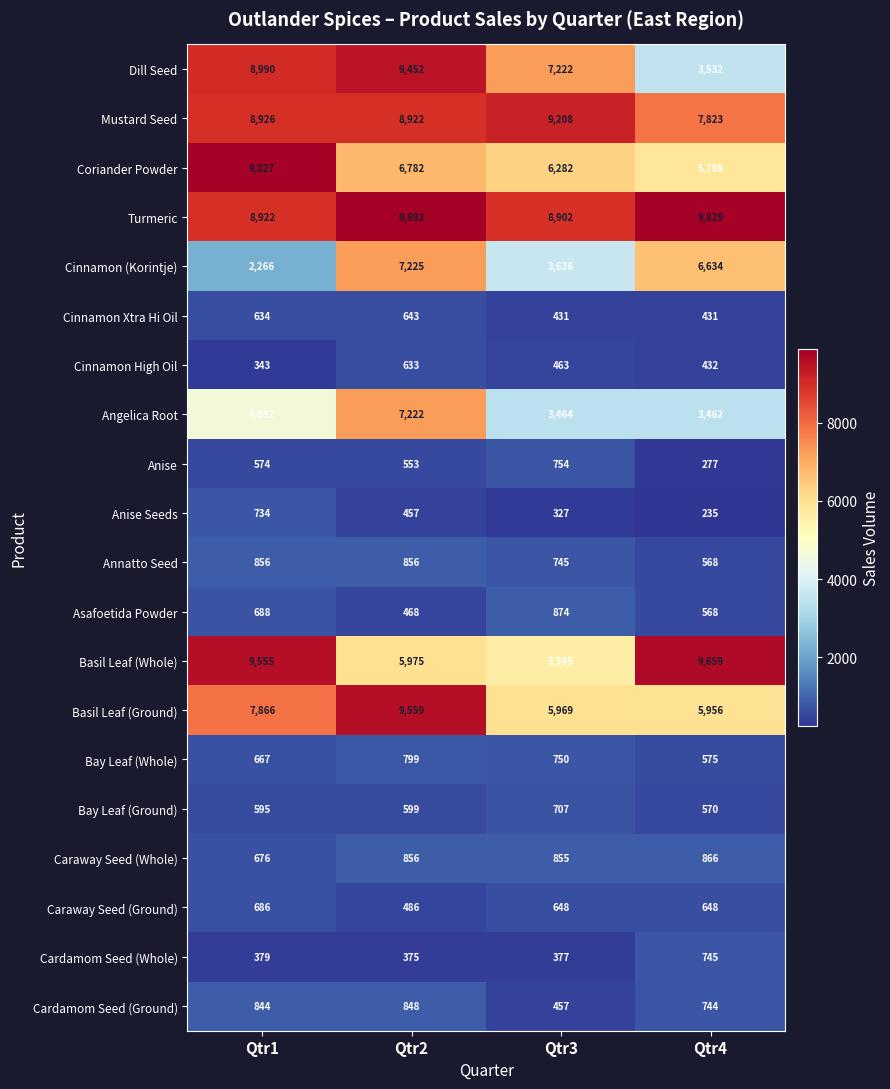

What is the sum of all Caraway Seed (Ground) values?

2468